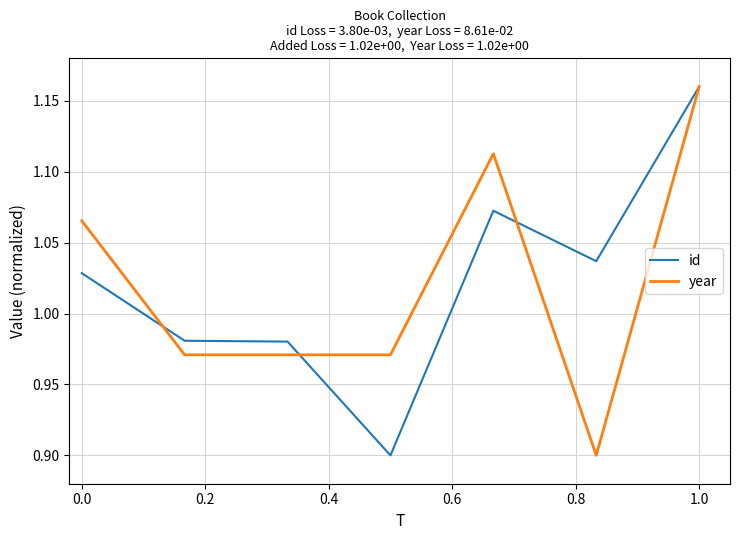

True or false: year has a value of 0.3 at 1.0.

False